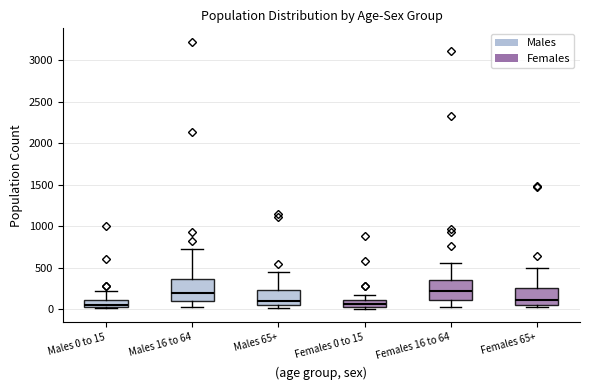

Where is the lower edge of the box for Males 16 to 64 on the y-axis? The values are not printed on the chart, so give them approximately, as read against the axis.

100